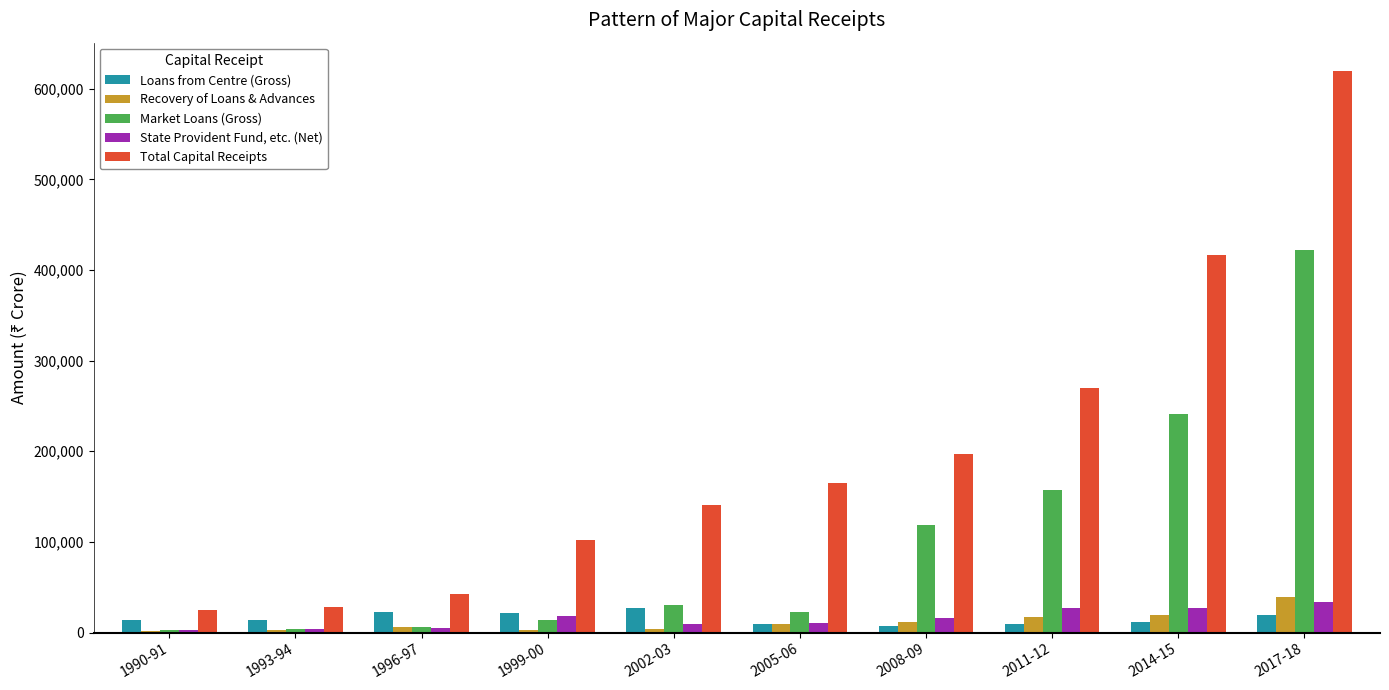

How many groups of bars are there?

10